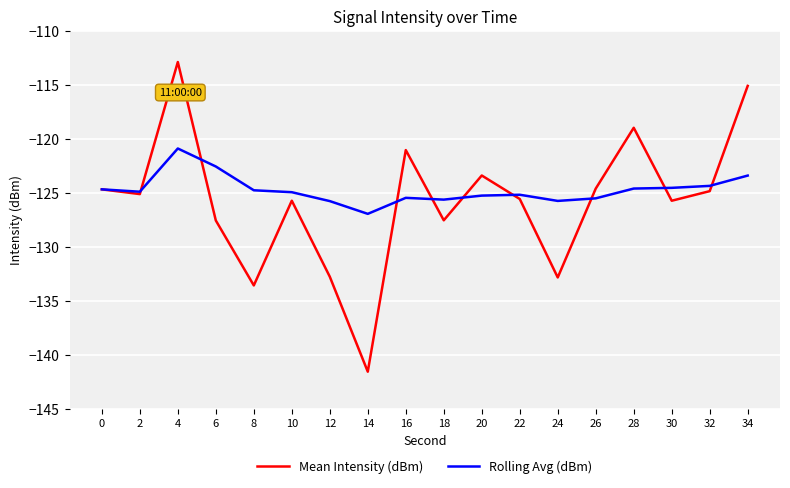

The value of Rolling Avg (dBm) at 0 is -124.7. True or false?

True